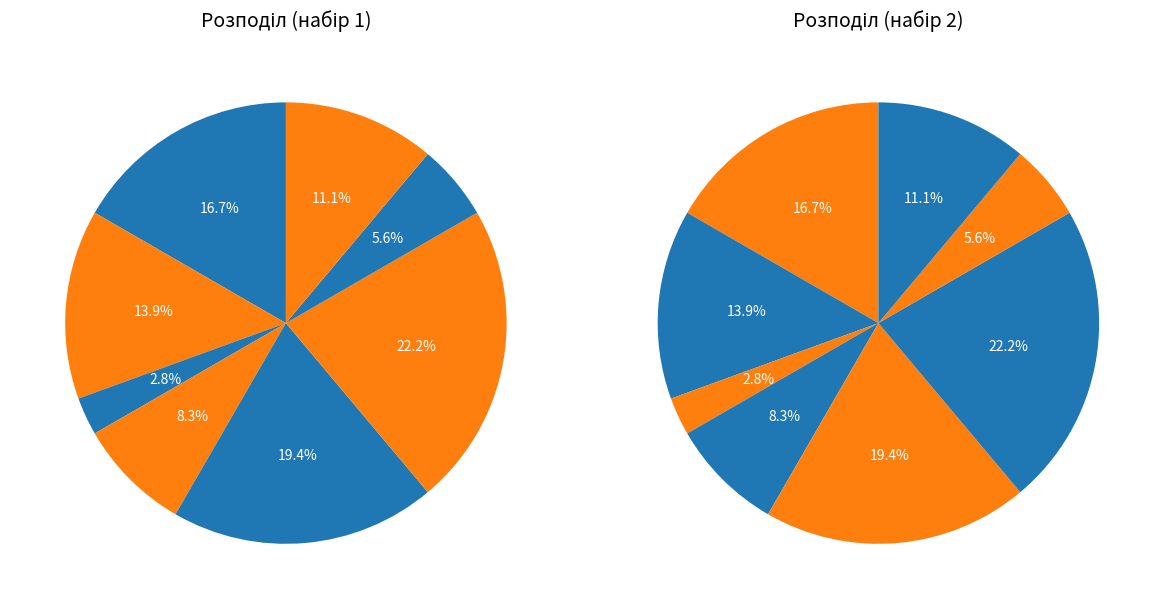

Is there a majority slice in this chart?

No